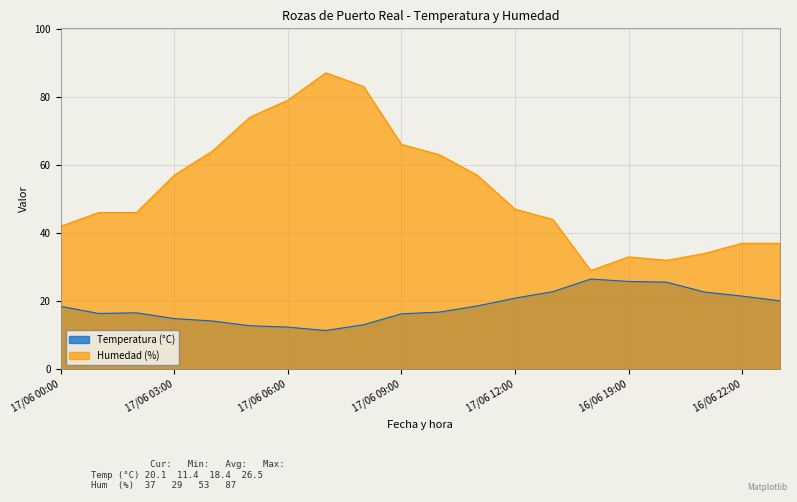

Where is Temperatura (°C) nearest to the value 18?

17/06 00:00